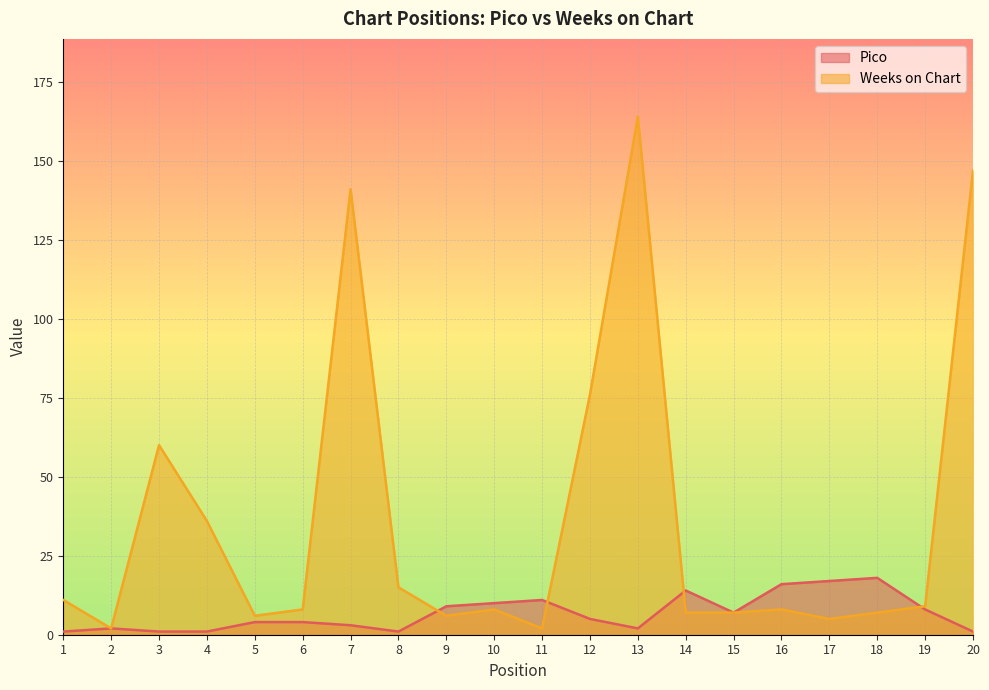

What is the sum of all Weeks on Chart values?

725